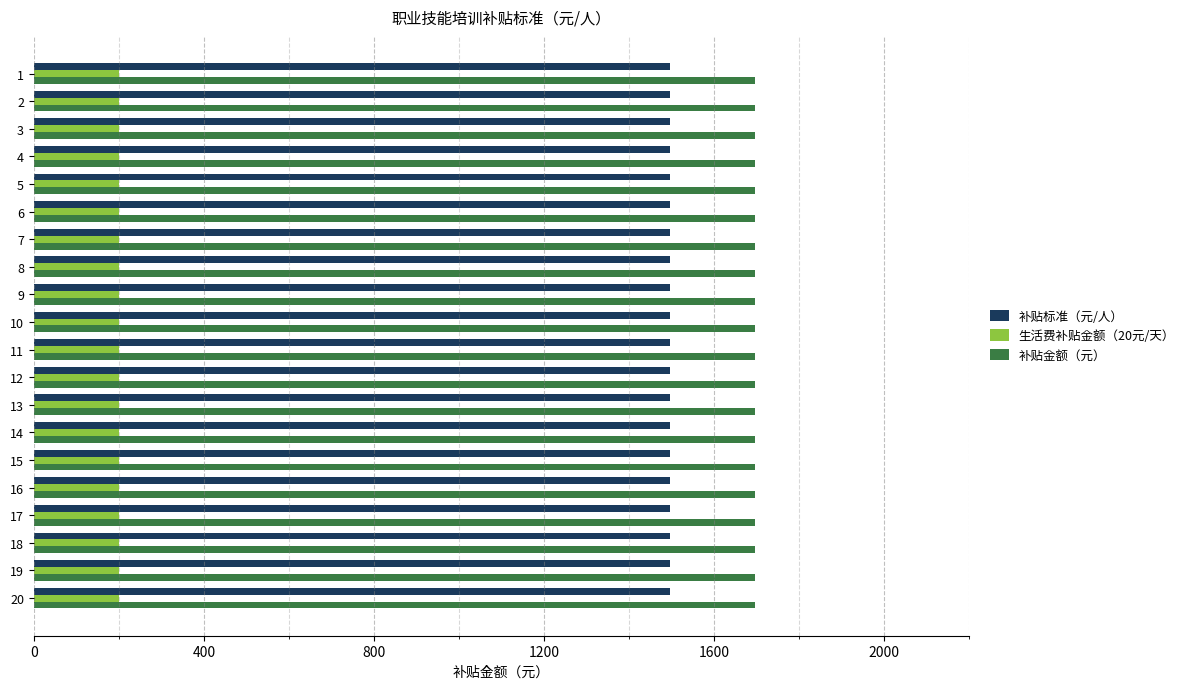

What is the difference between the highest and lowest values at 12?

1496